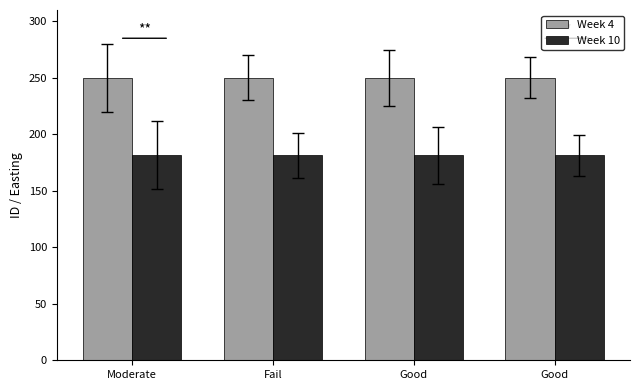

Which category has the highest value across all series?

Moderate